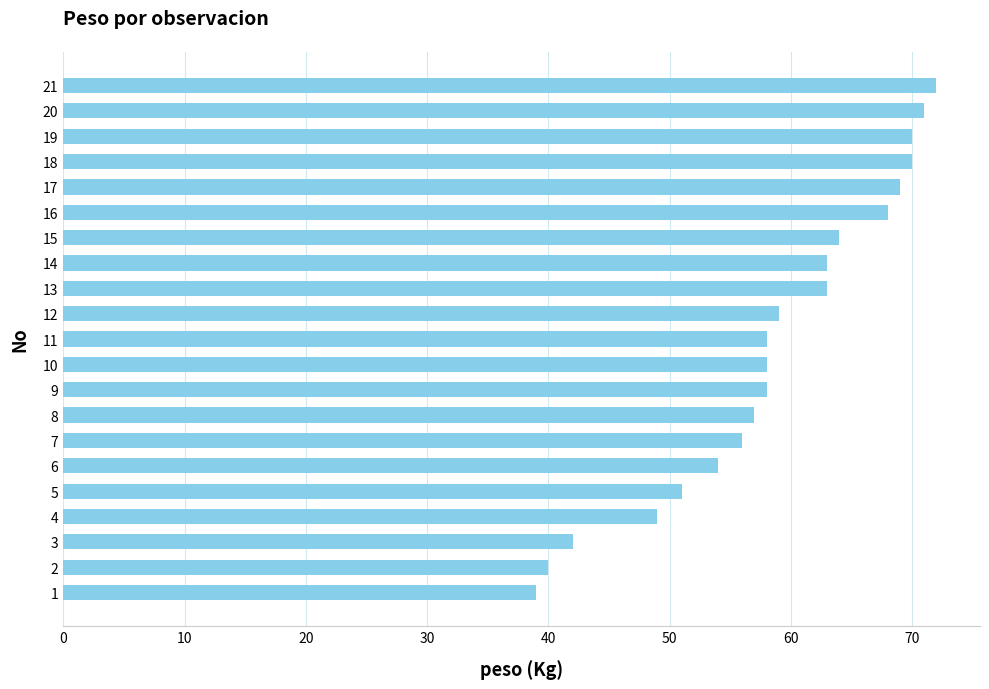

What is the minimum value shown in the chart?

39